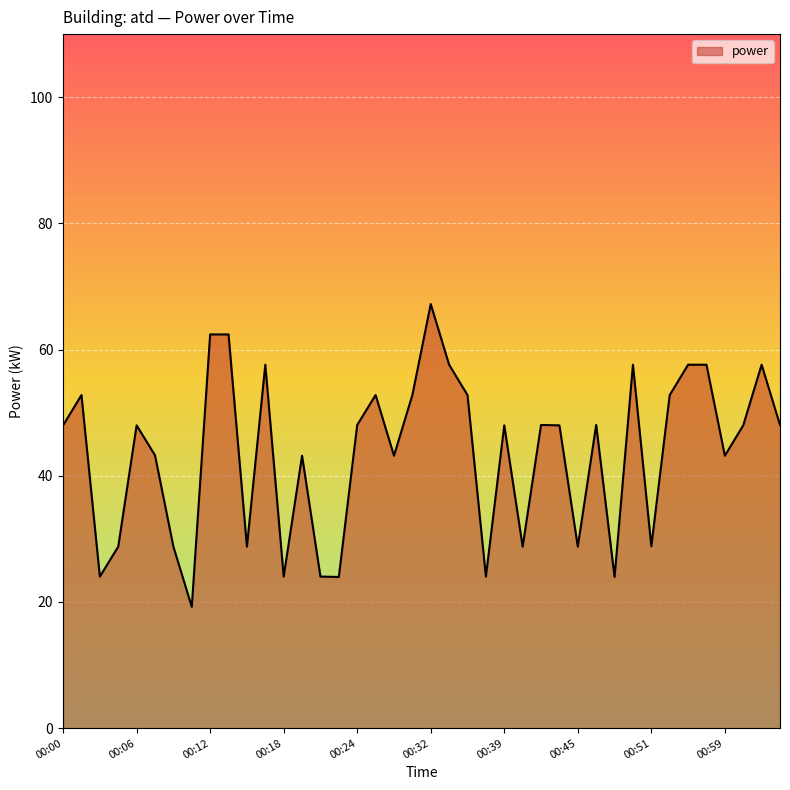

What is the greatest value displayed?

67.2